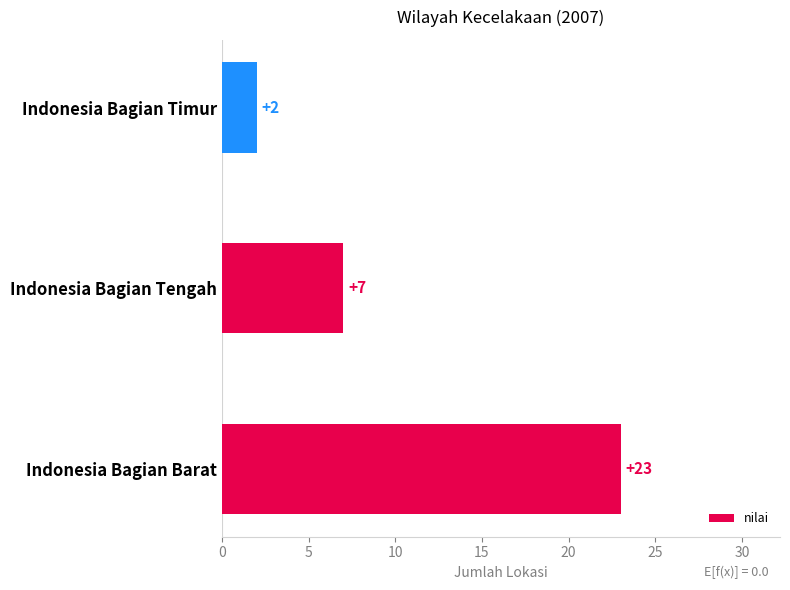

The value at Indonesia Bagian Tengah is 7. True or false?

True